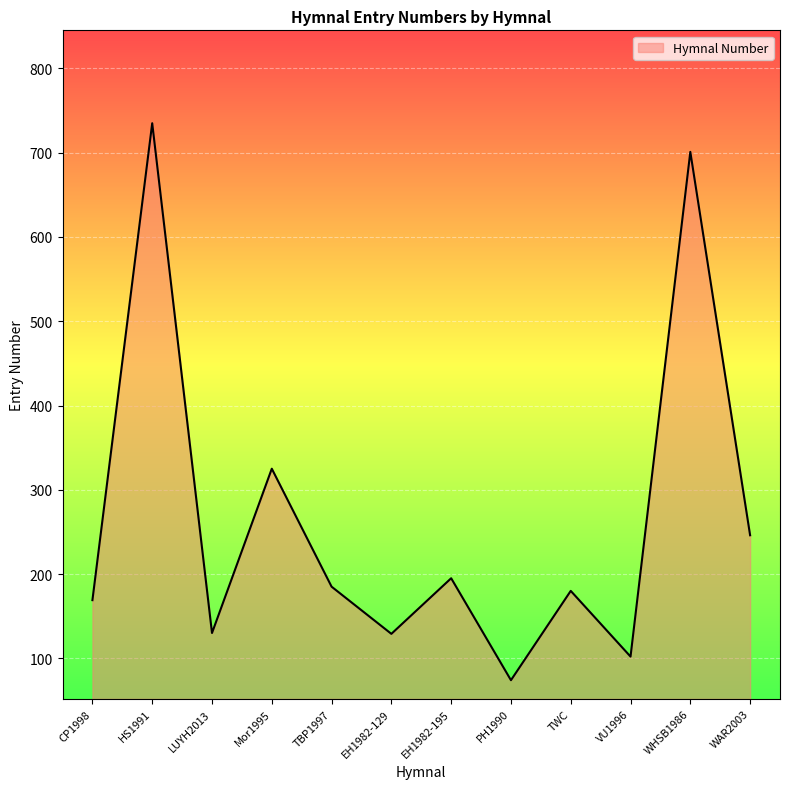

Which has a higher value, TWC or EH1982-129?

TWC